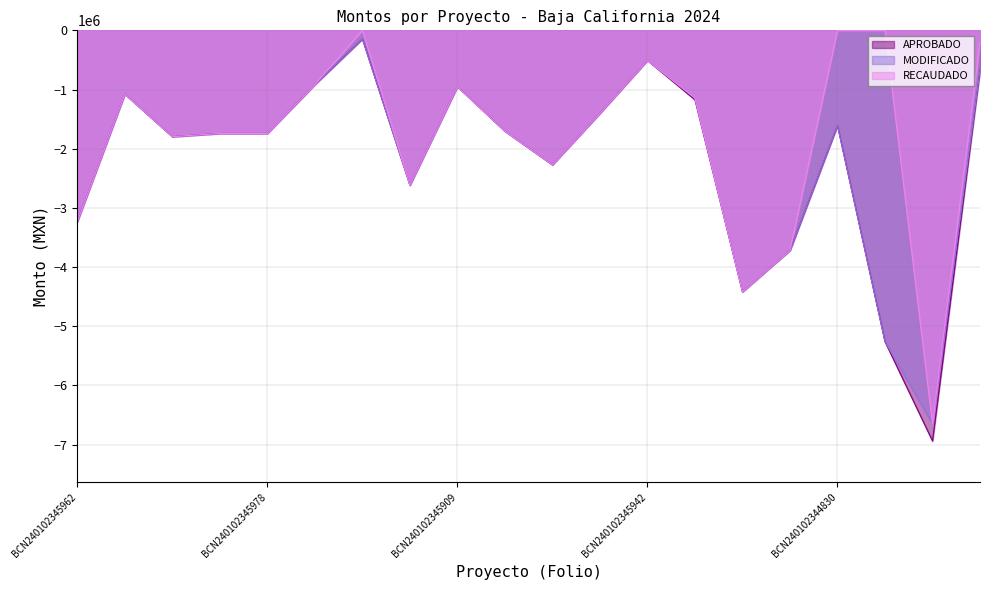

What is the spread (max minus min) of values at BCN240102346229?

145791.0